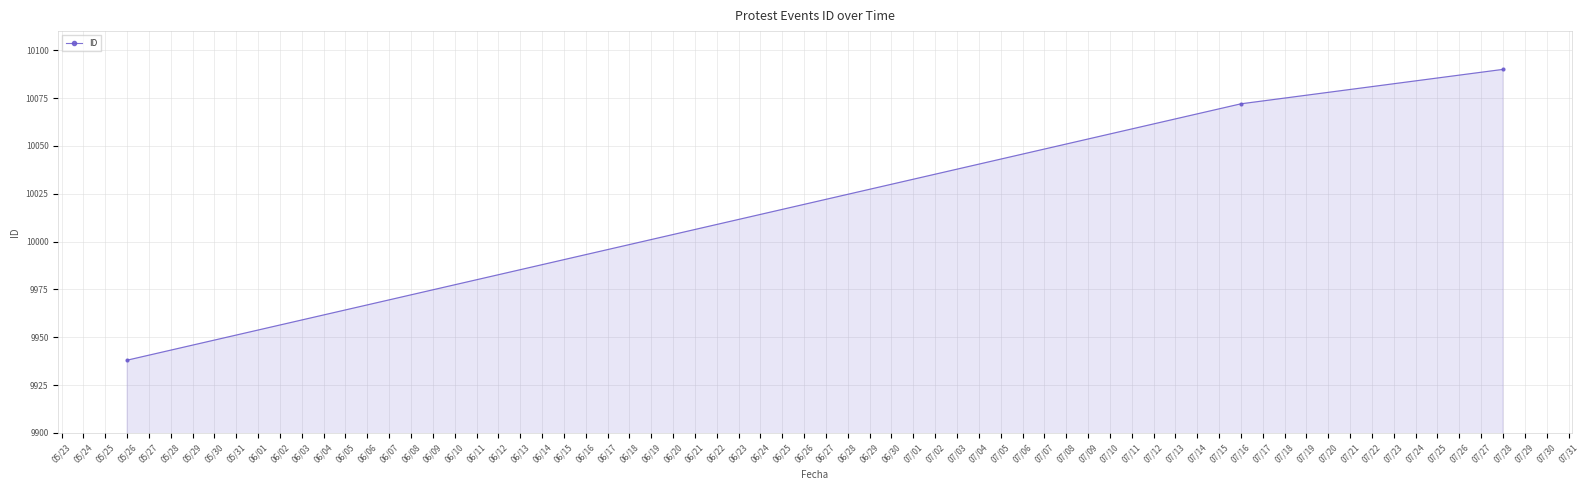

Reading left to right, transcribe all the data shown in this chart.

05/26=9938	07/16=10072	07/28=10090